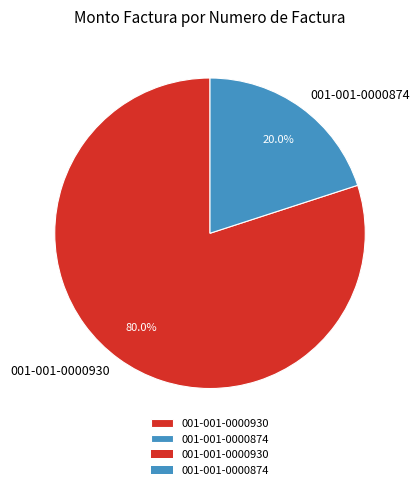

To the nearest percent, what is the combined percentage of 001-001-0000874 and 001-001-0000930?

100%